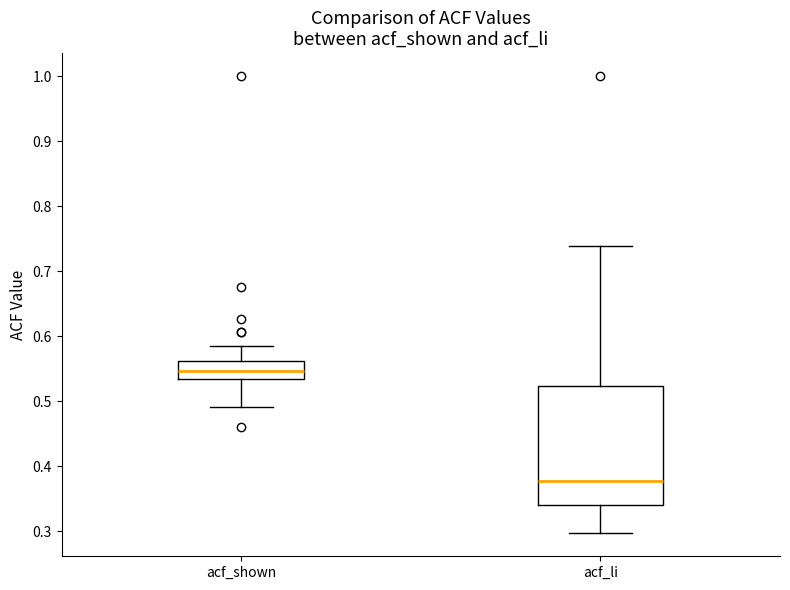

Which box is the tallest, from its lower edge to its upper edge?

acf_li